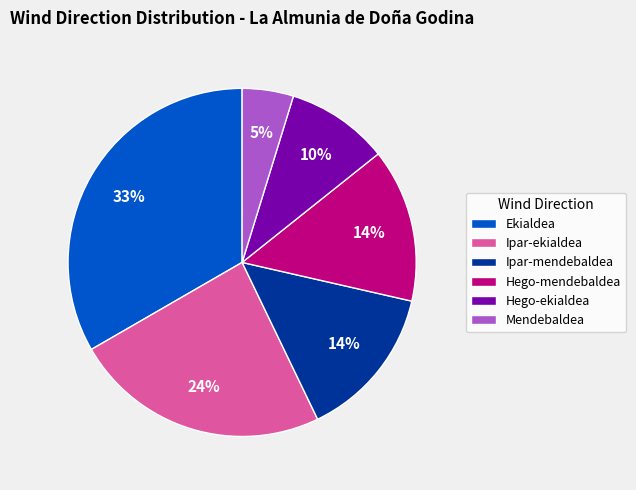

True or false: Hego-mendebaldea accounts for 14% of the total.

True